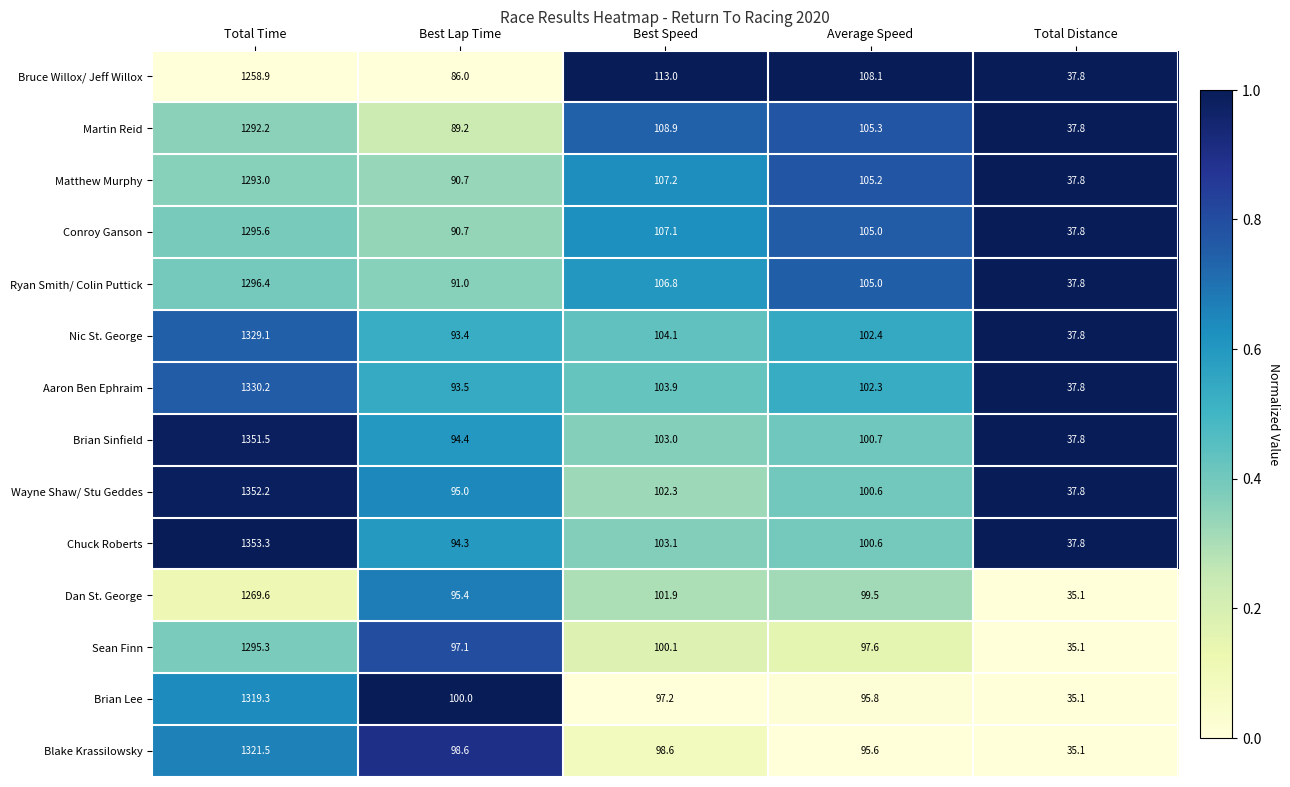

What is the maximum value shown in the chart?

1353.3